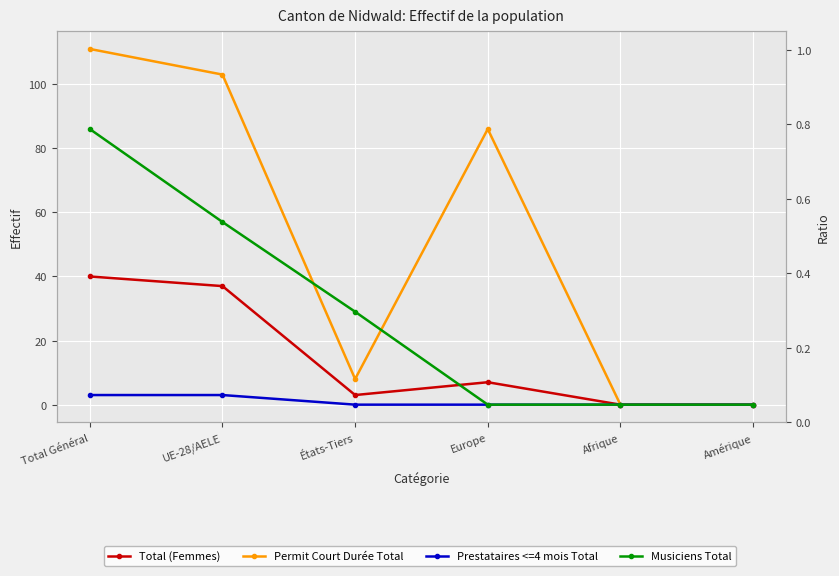

Is this an area chart (filled region under the line)?

No